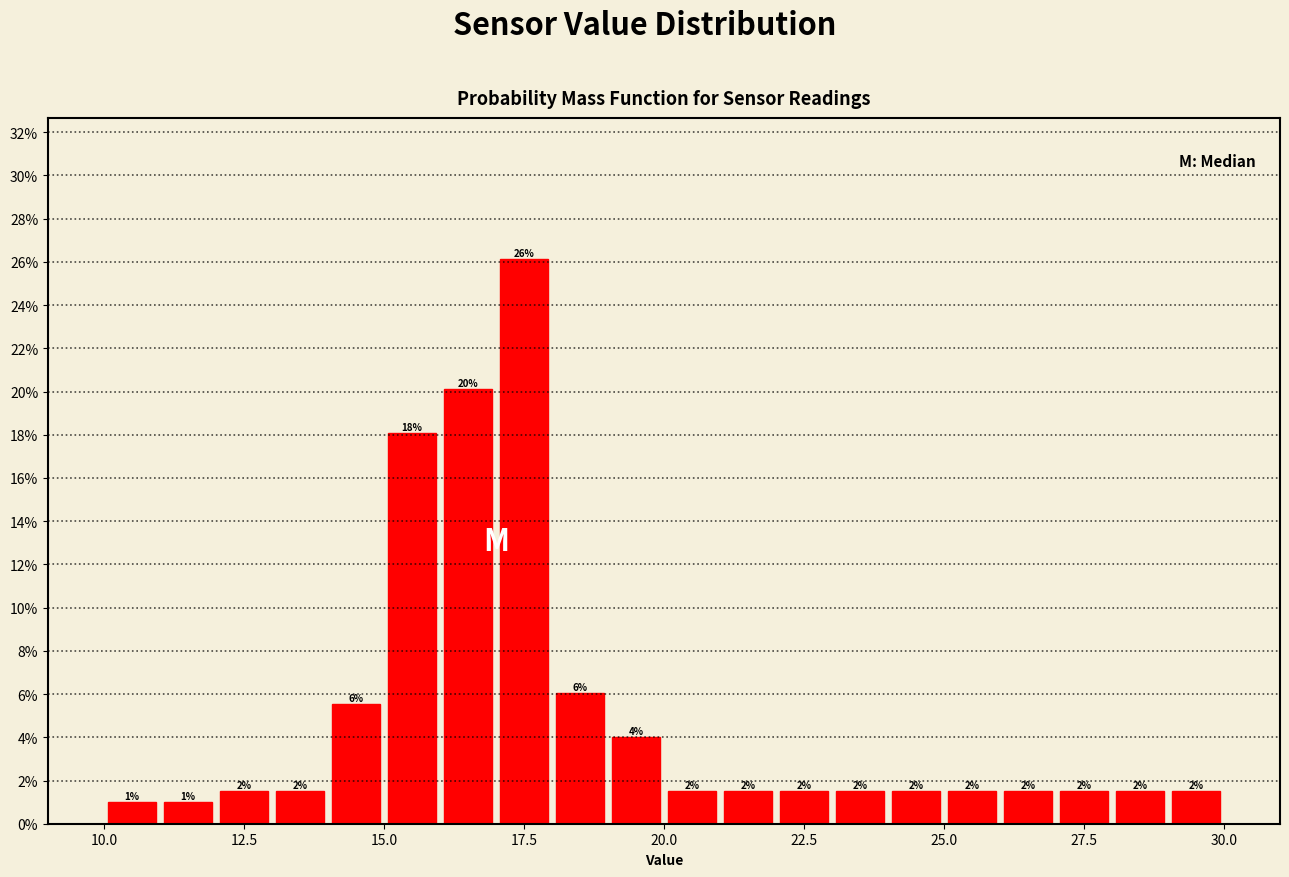

Around what value on the x-axis is the tallest bar? Give the approximate position of its centre, as read against the axis.

17.5